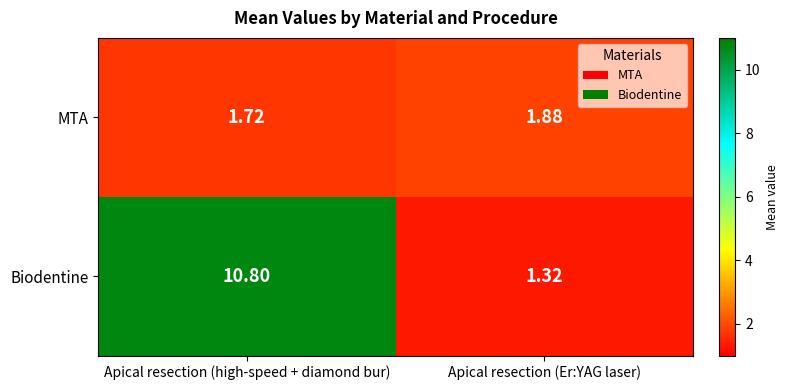

Which series has the widest spread of values?

Biodentine